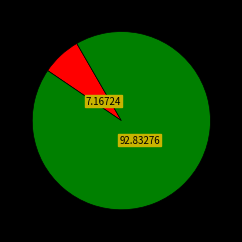

How many slices are in this pie chart?

2